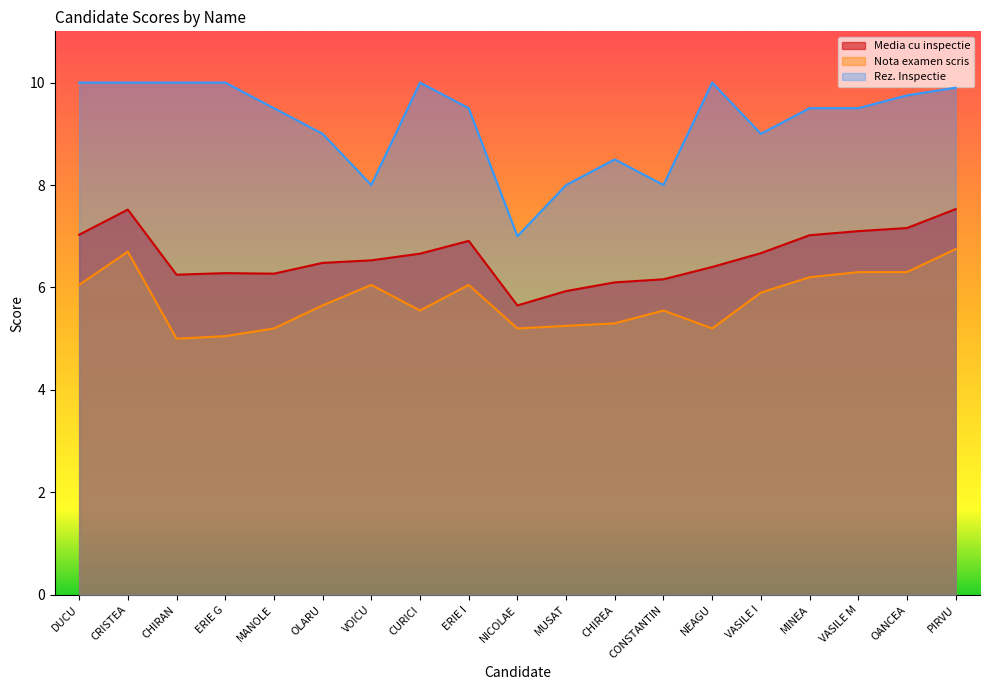

At which label does Media cu inspectie reach its peak?

PIRVU